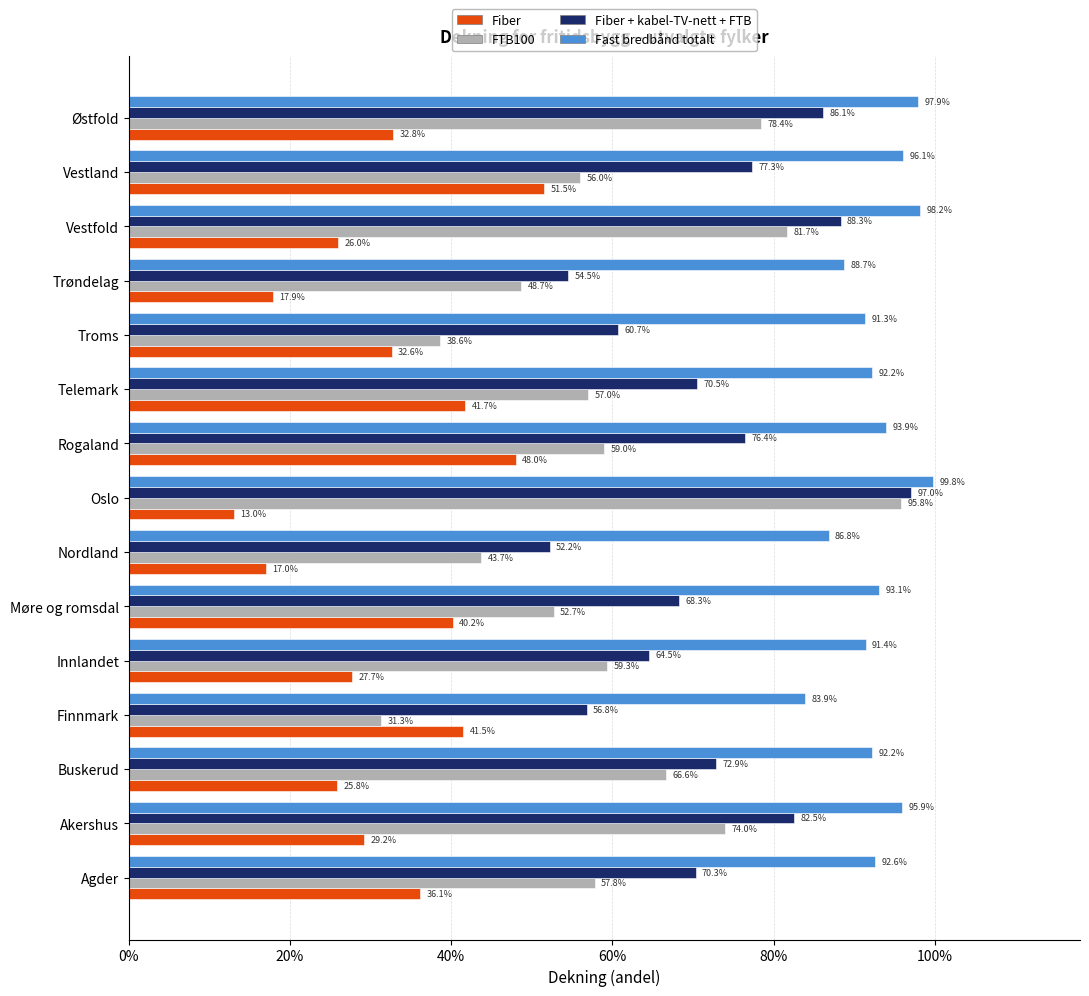

What are all the series names shown in the legend?

Fiber, FTB100, Fiber + kabel-TV-nett + FTB, Fast bredbånd totalt